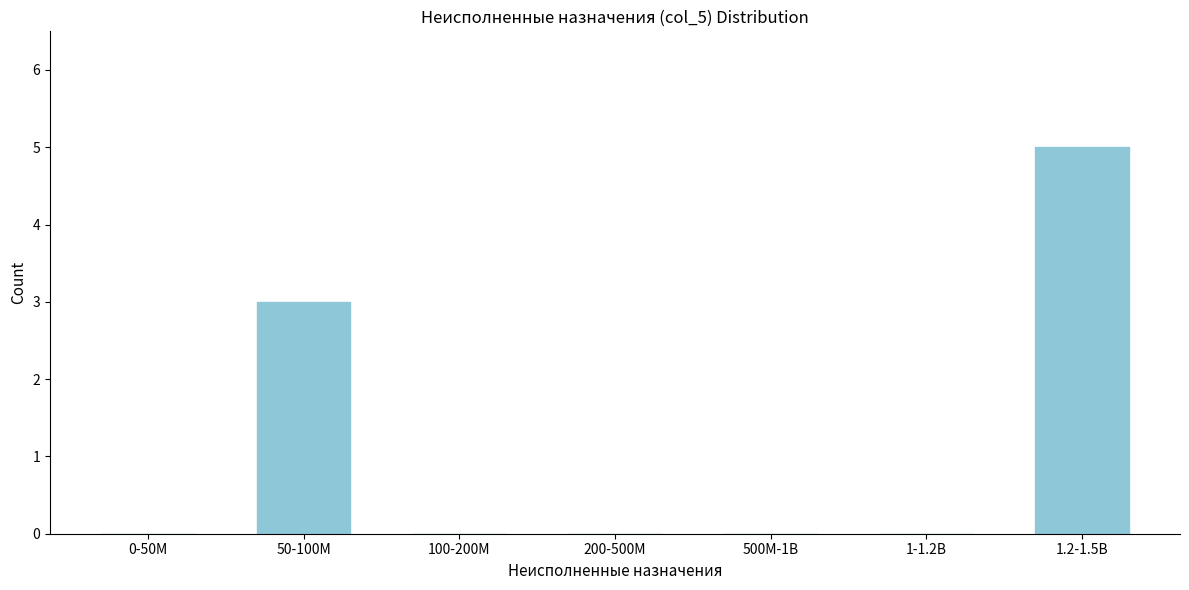

Reading left to right, transcribe all the data shown in this chart.

0-50M=0	50-100M=3	100-200M=0	200-500M=0	500M-1B=0	1-1.2B=0	1.2-1.5B=5